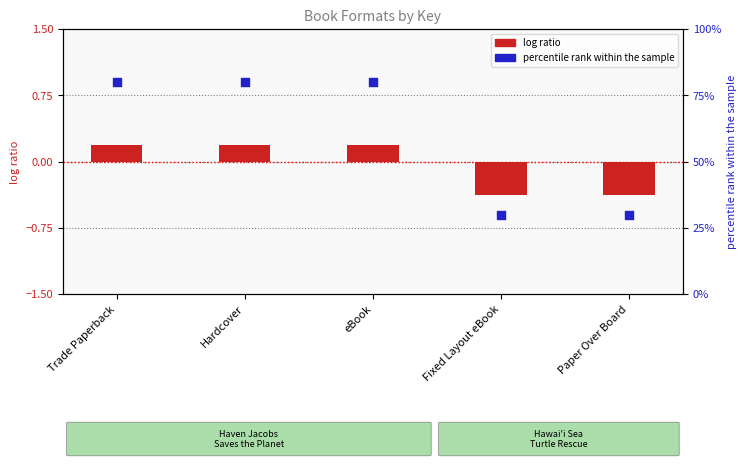

At how many categories does at least one series exceed 61?

3